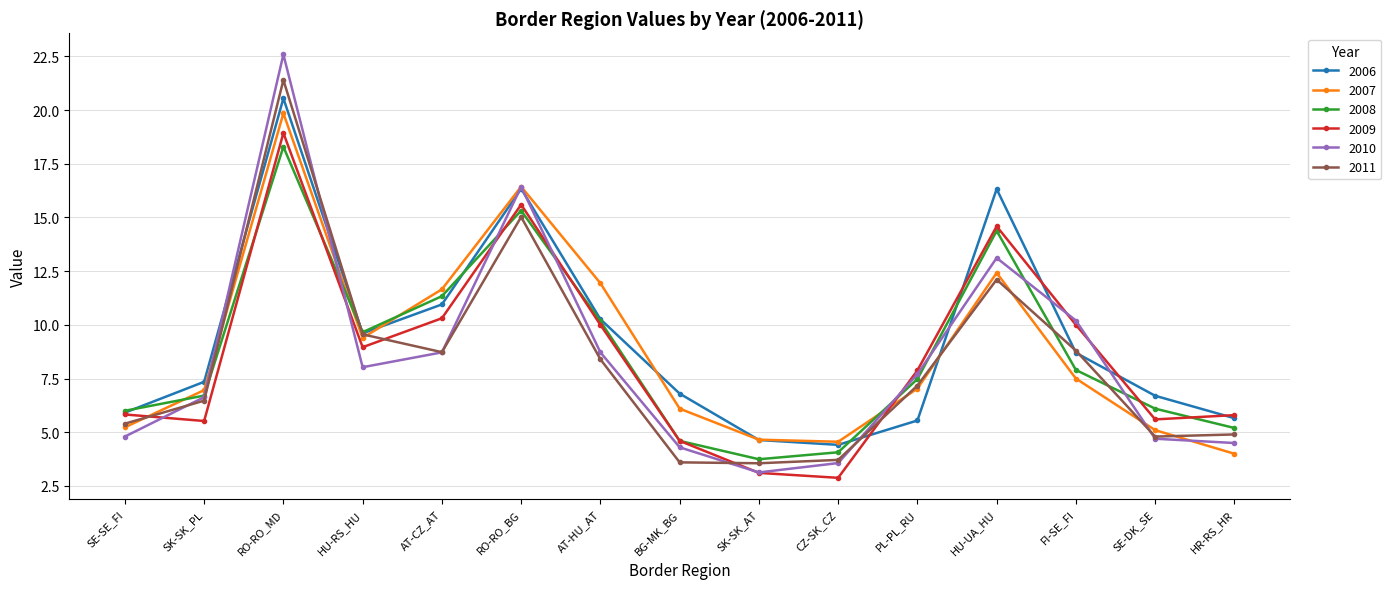

What is the difference between the maximum and minimum values in the 2007 series?

15.9